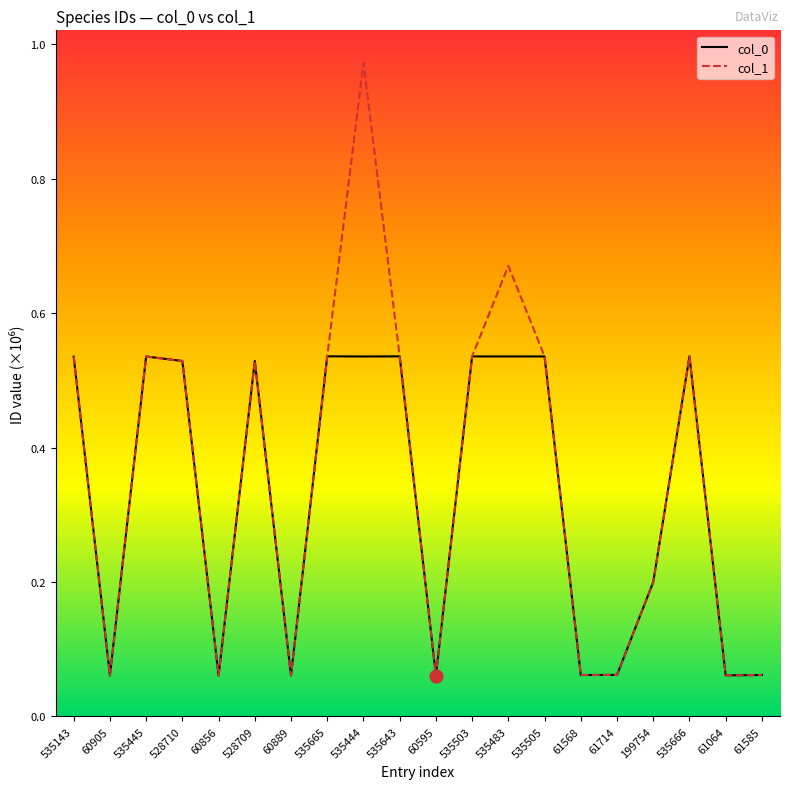

At which category is the sum across all series the highest?

535444